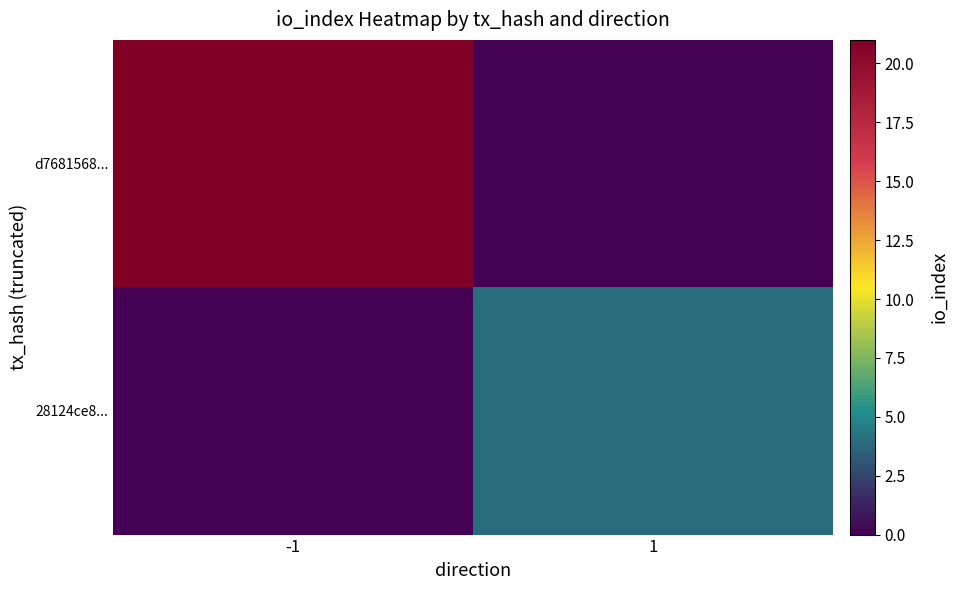

Rank the series by their average value, from highest to lowest.

d7681568..., 28124ce8...